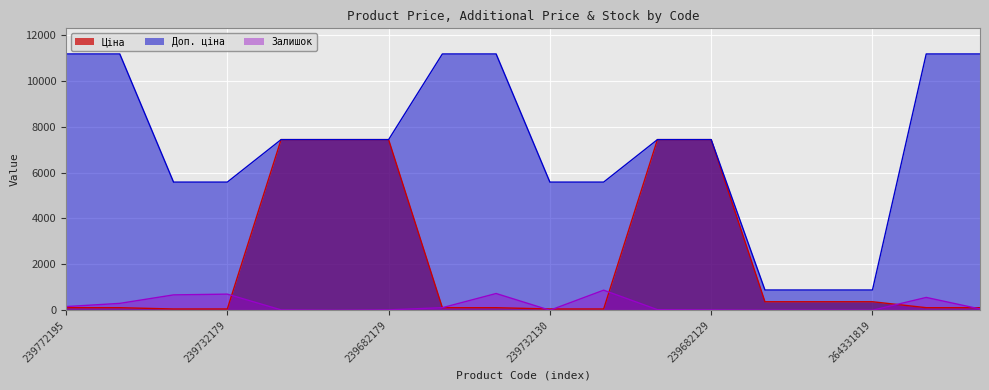

Is it true that Залишок equals -495.1 at 264331822?

False